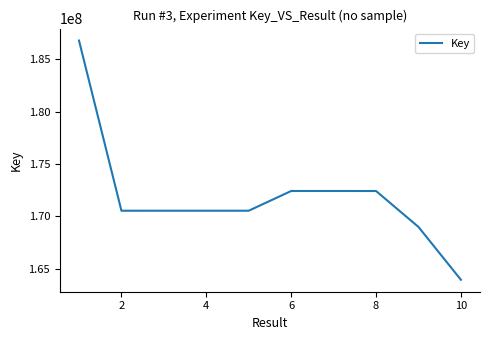

What is the greatest value displayed?

186792240